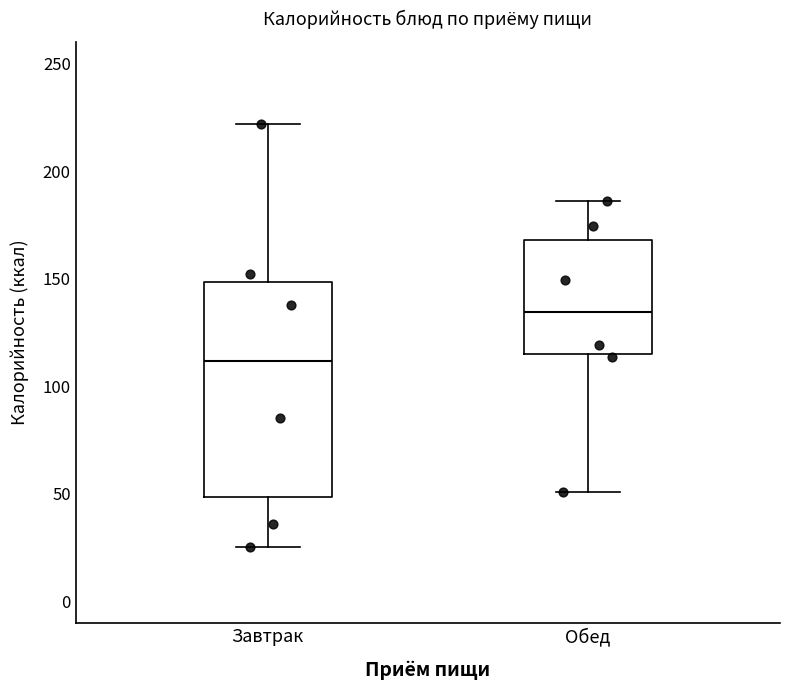

Which box has the lowest median line?

Завтрак